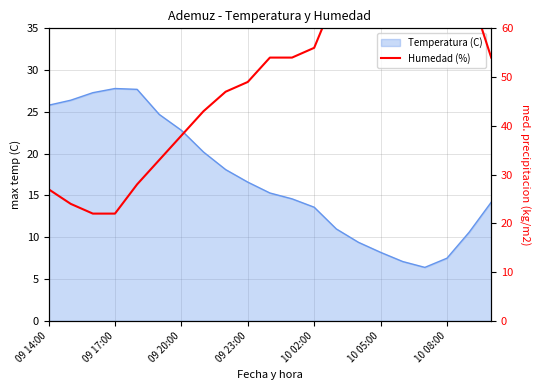

What is the smallest value displayed?

22